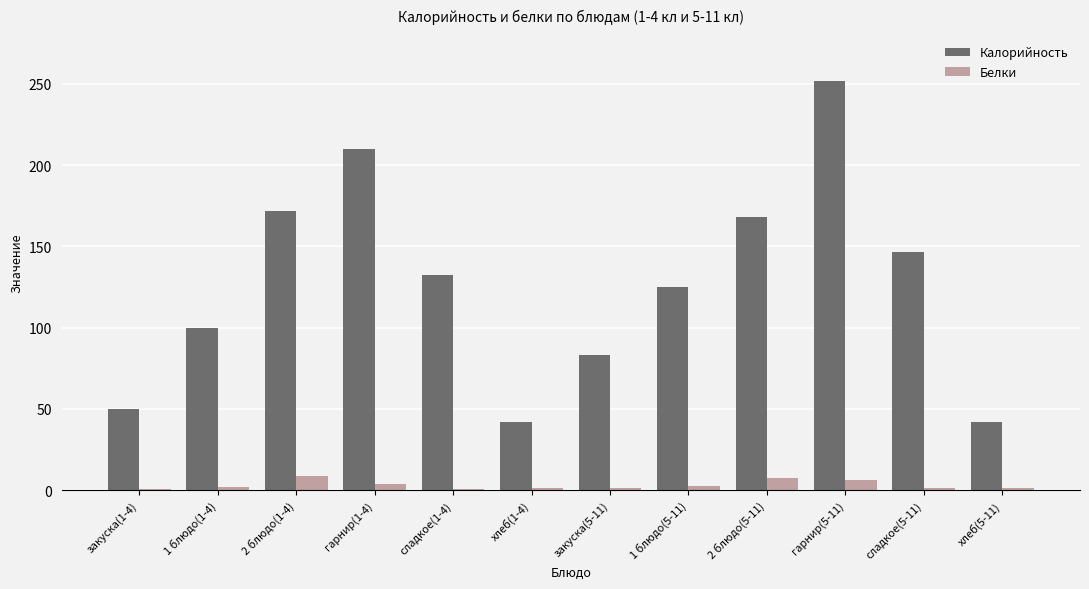

What is the sum of all Белки values?

38.2